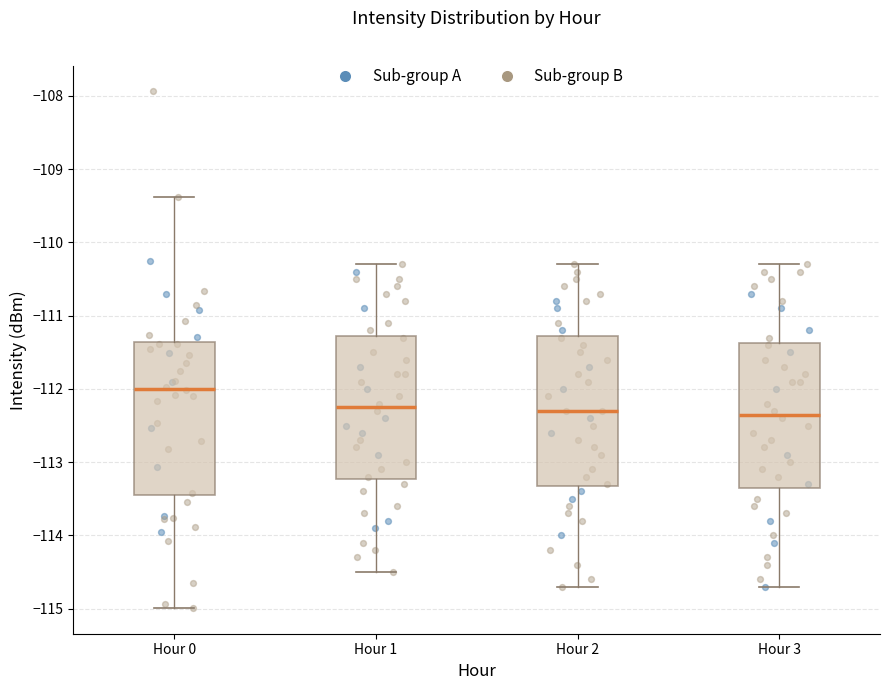

Where does the upper whisker of the box for Hour 3 end on the y-axis? The values are not printed on the chart, so give them approximately, as read against the axis.

-110.3